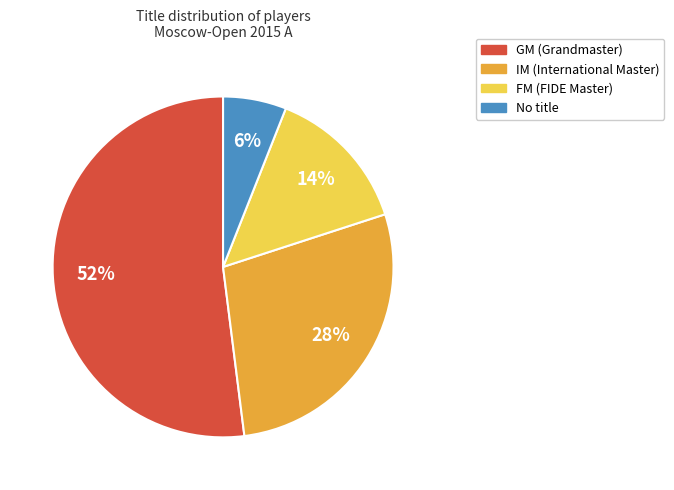

Does any single category account for the majority?

Yes